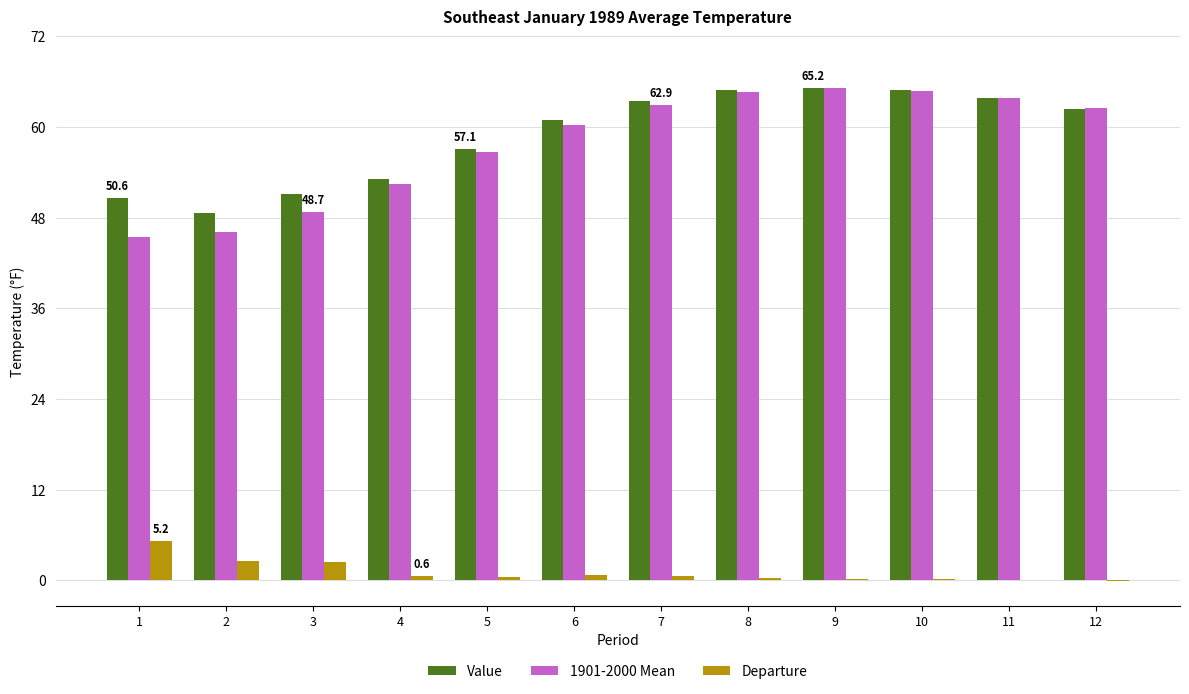

What is the greatest value displayed?

65.2